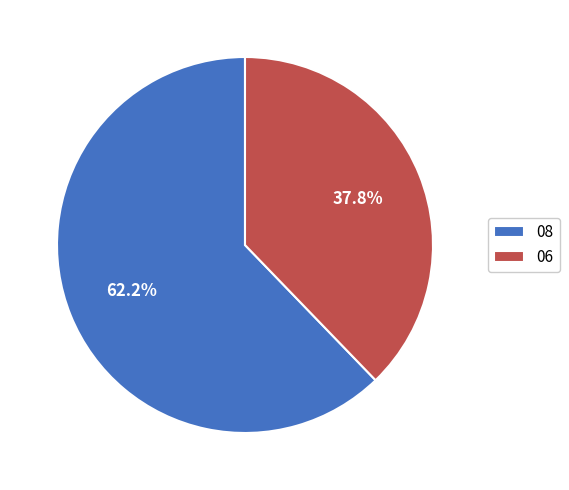

How many segments does this pie chart have?

2